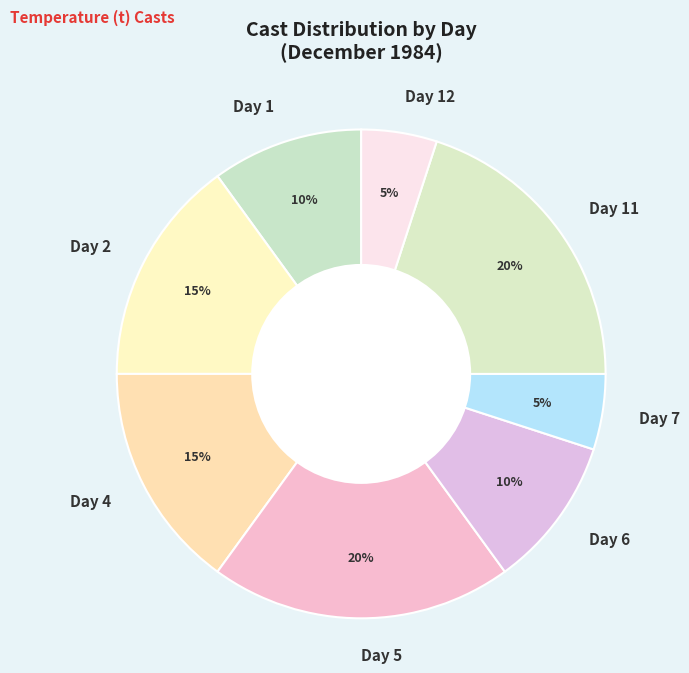

Does any single category account for the majority?

No